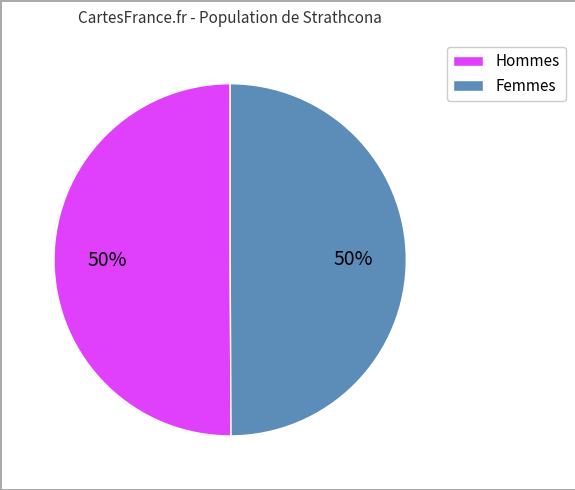

To the nearest percent, what is the average slice percentage?

50%